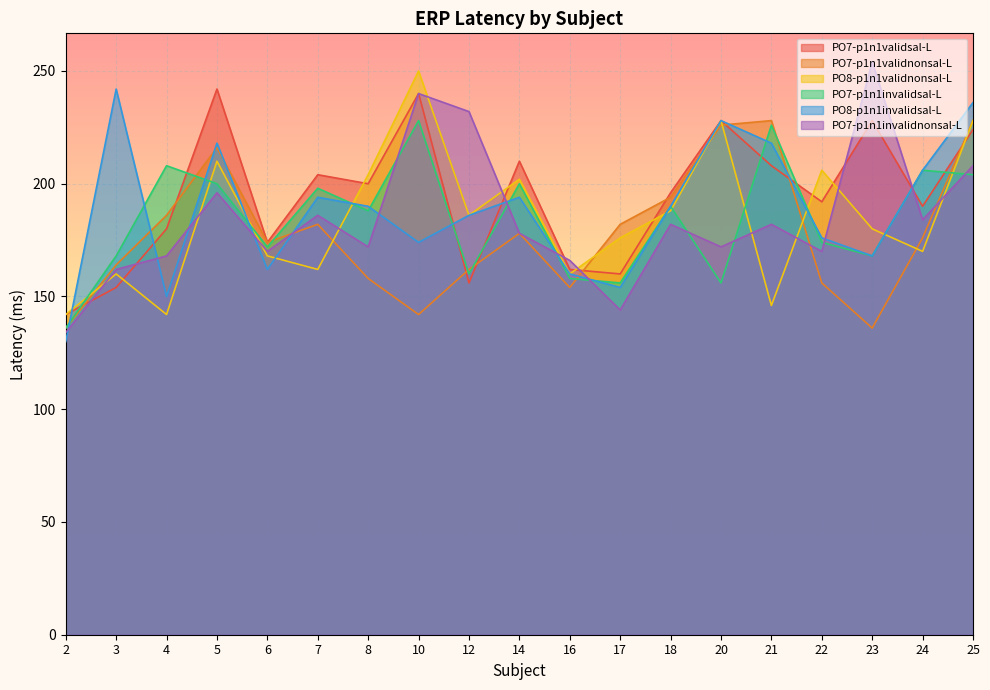

What value does the PO7-p1n1invalidsal-L series have at 22, to the nearest 10?

170